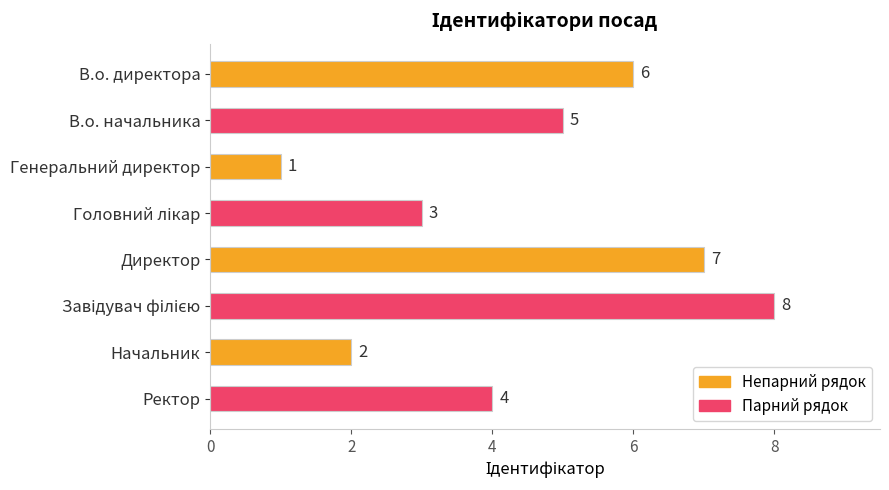

What is the label of the 5th bar from the top?

Директор